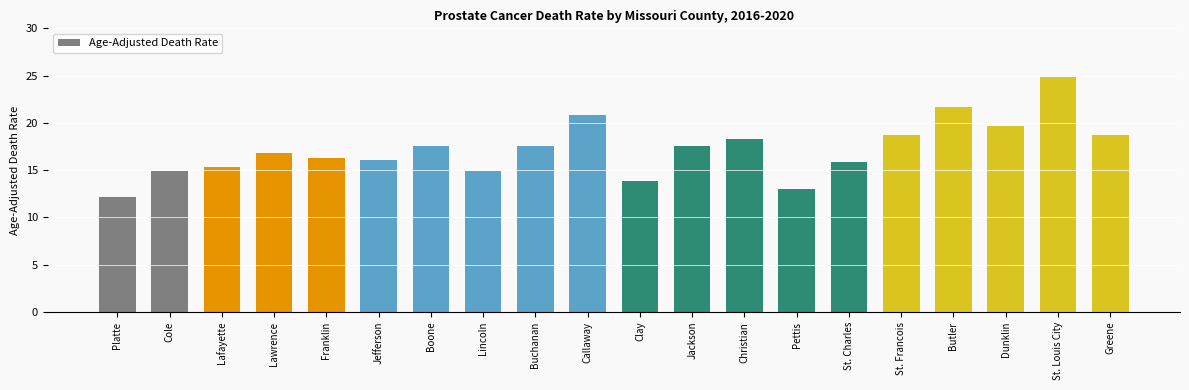

Where does the data first go above 17?

Boone